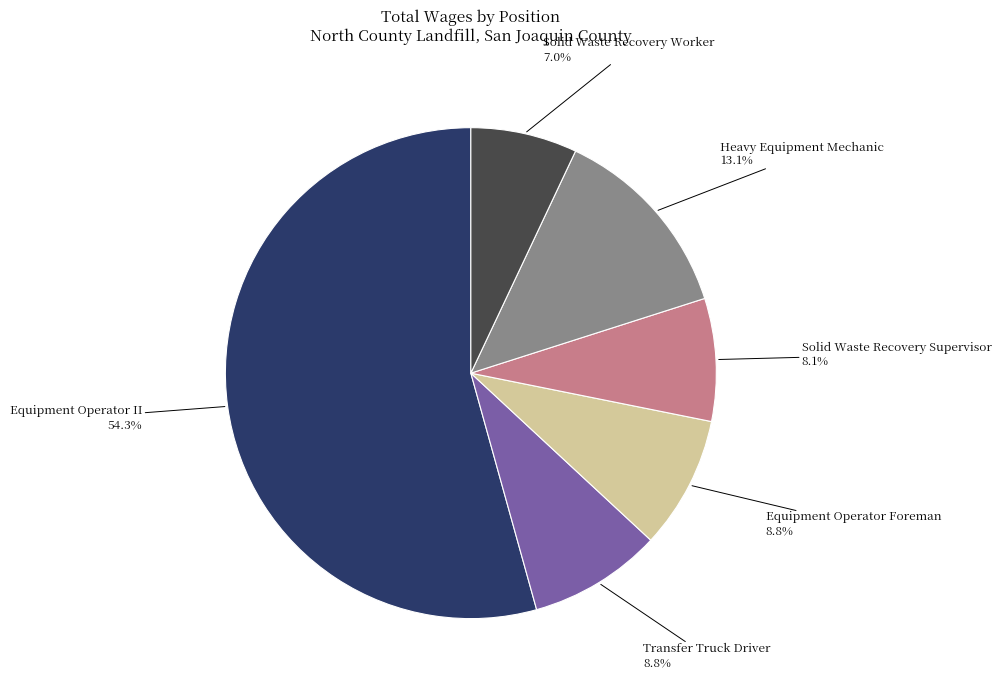

What percentage is the Heavy Equipment Mechanic slice, to the nearest percent?

13%